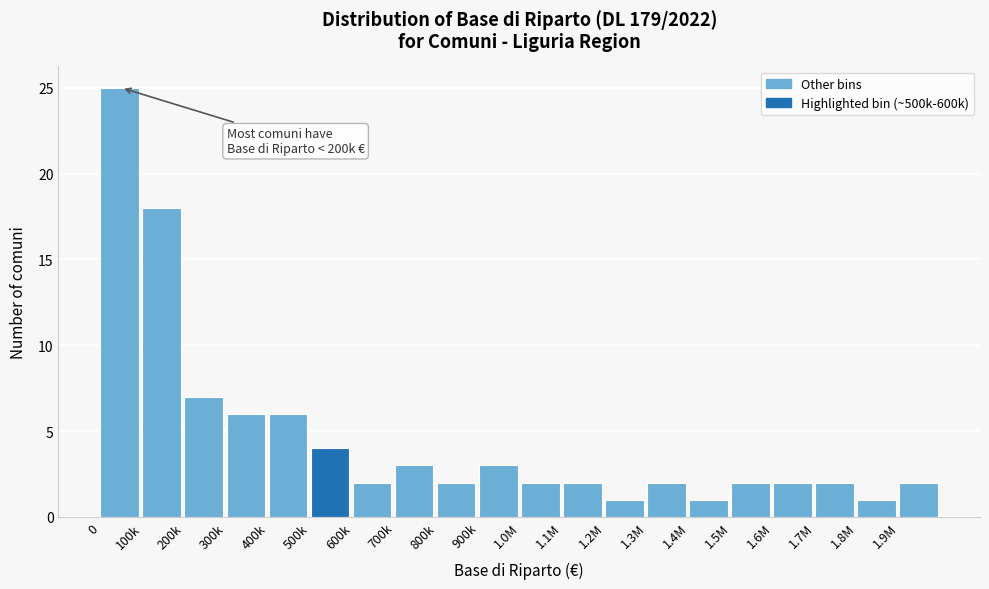

Reading left to right, what are all the values shown in this chart?

25	18	7	6	6	4	2	3	2	3	2	2	1	2	1	2	2	2	1	2